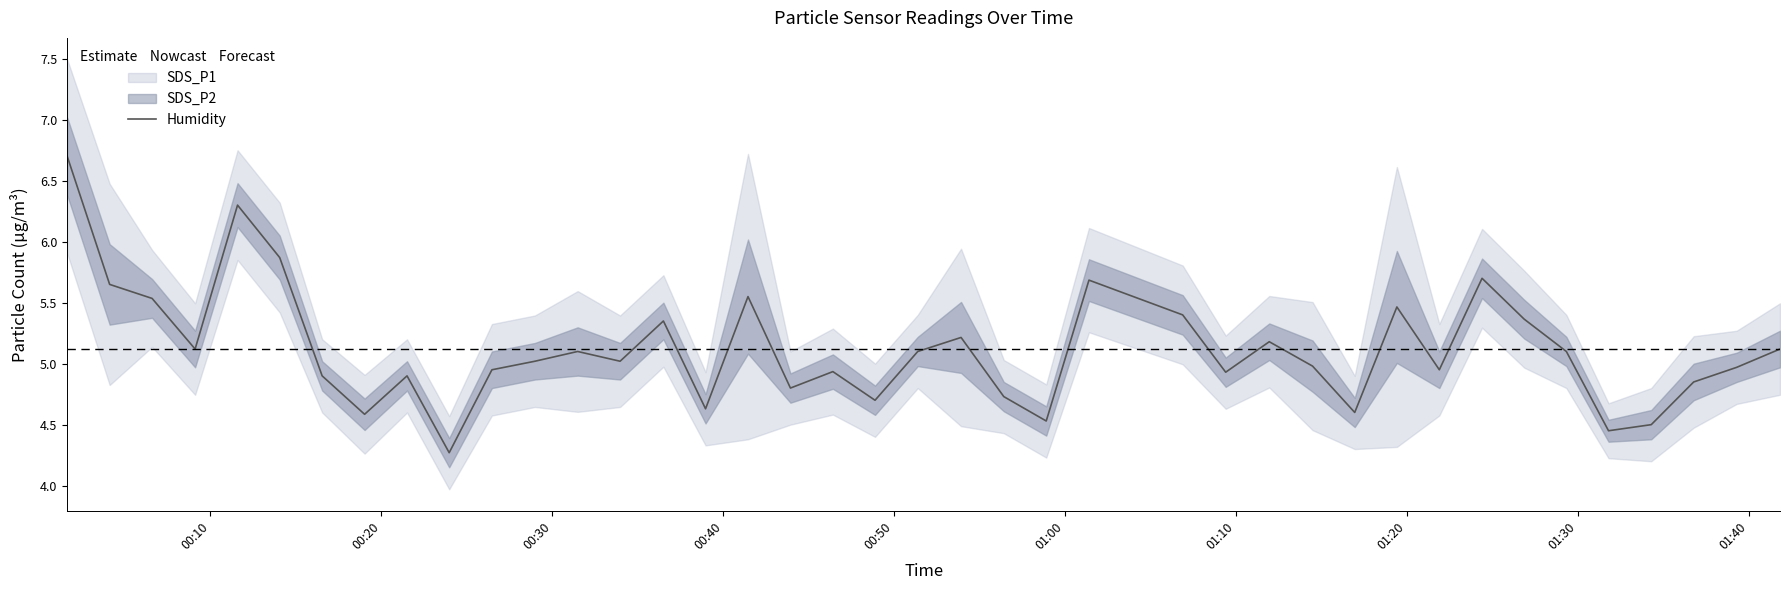

How many values exceed 5?

21